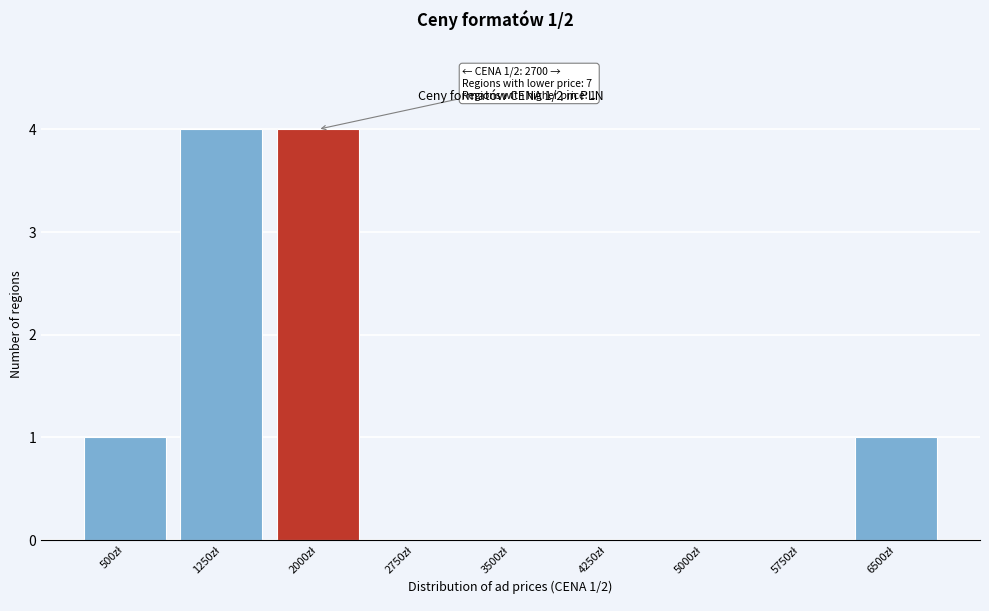

What is the sum of all values?

10